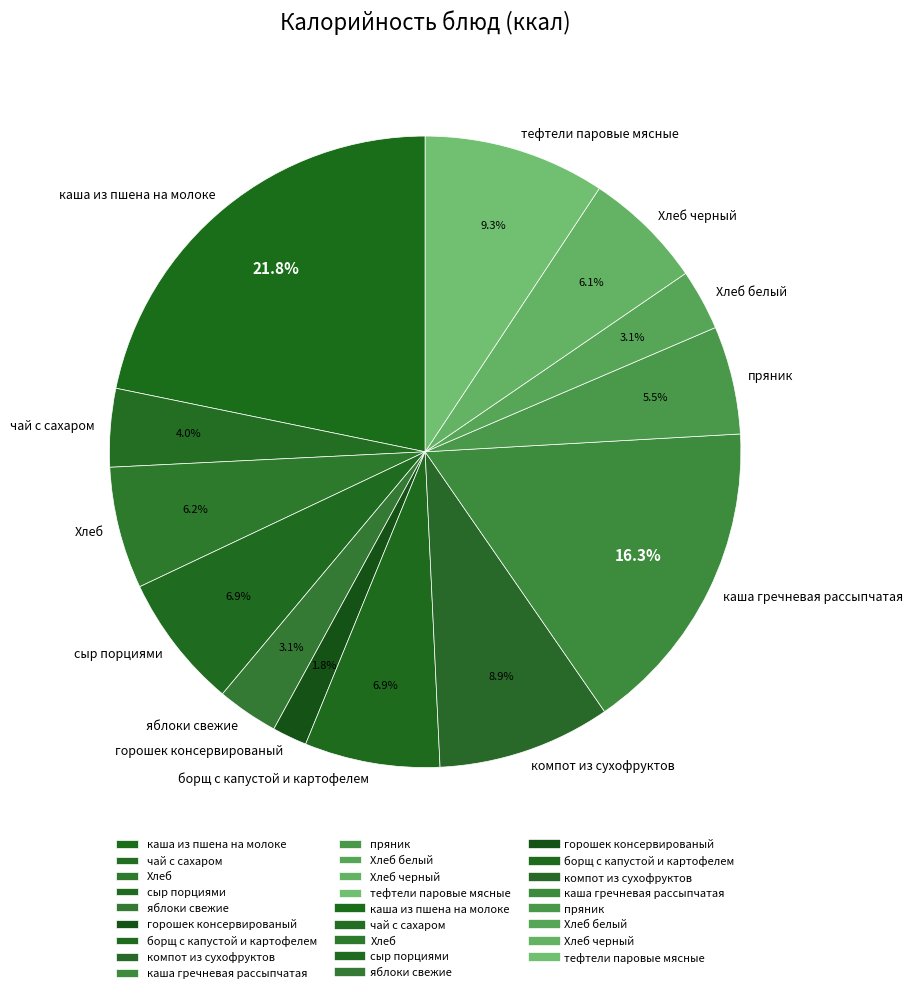

To the nearest percent, what is the combined percentage of тефтели паровые мясные and яблоки свежие?

12%